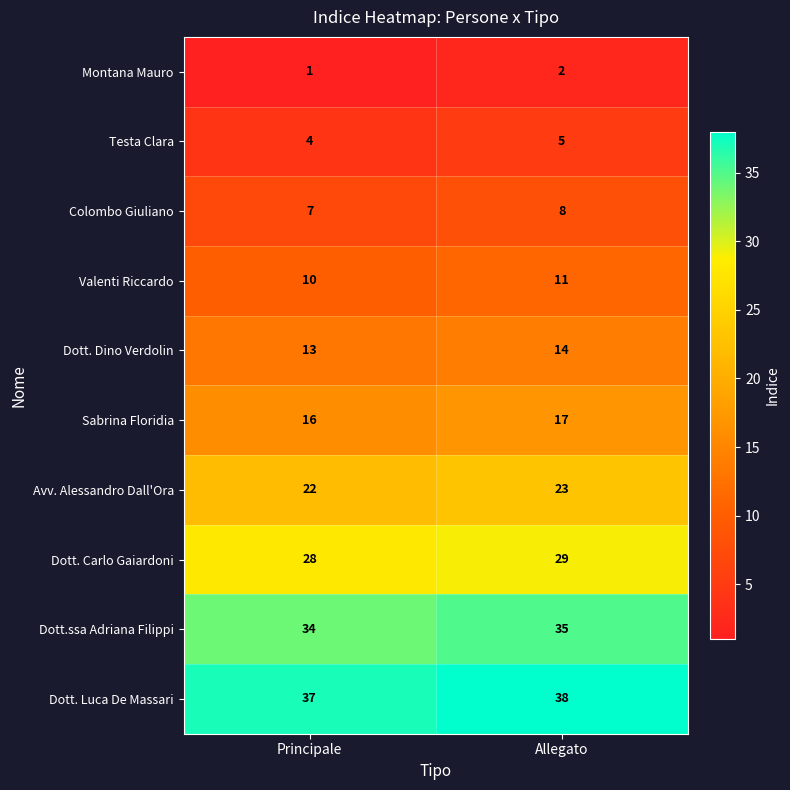

What is the minimum value shown in the chart?

1